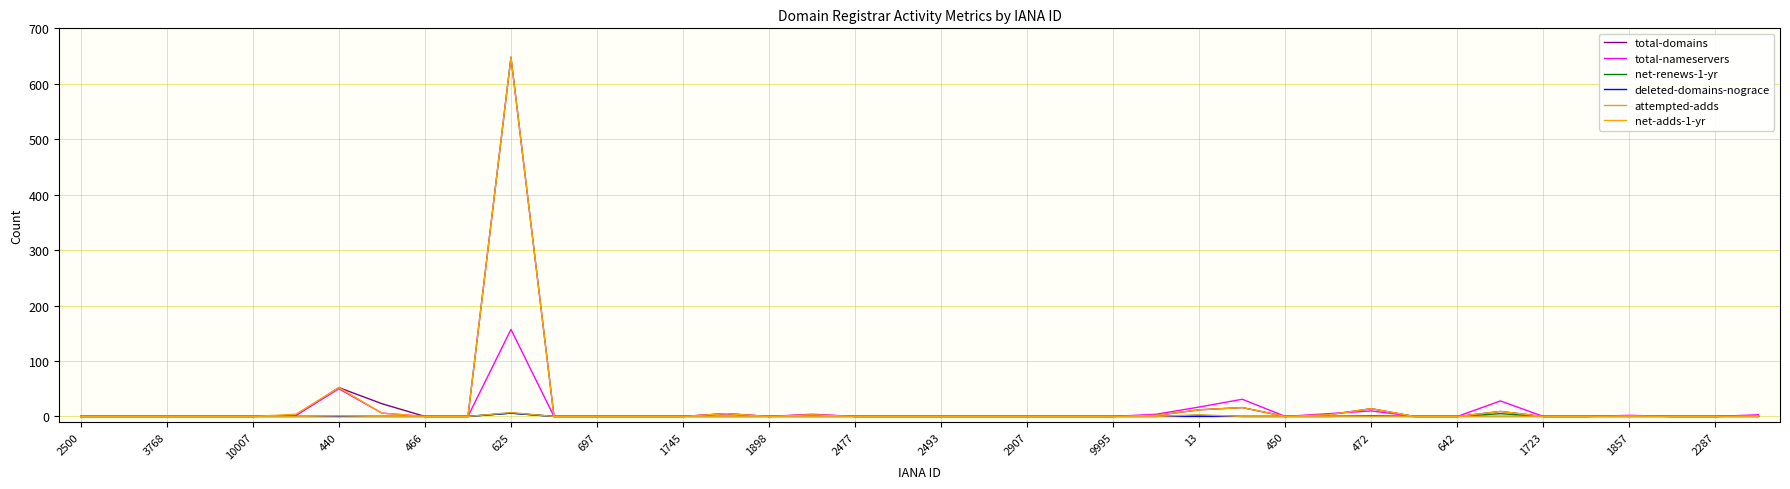

What is the maximum value shown in the chart?

648